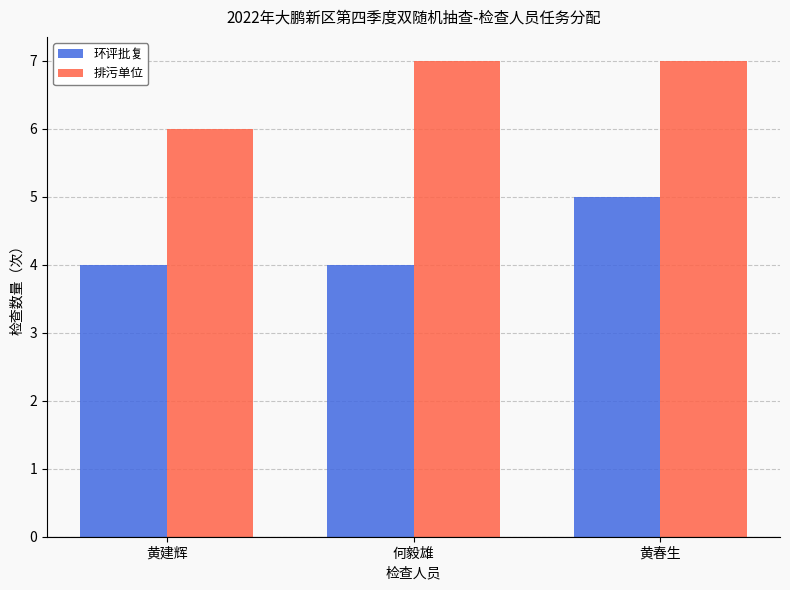

What is the label of the 3rd bar from the right?

黄建辉